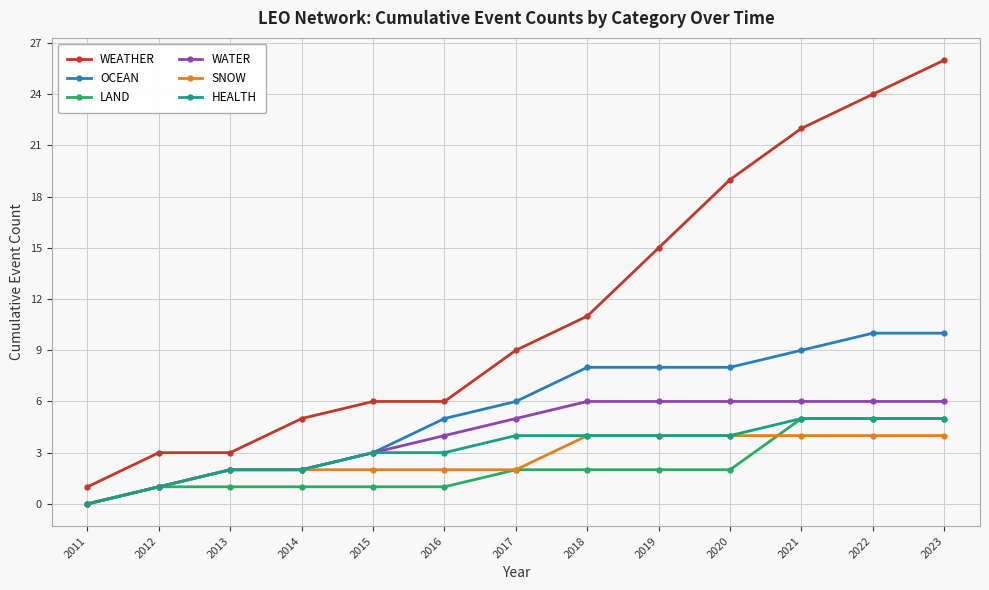

What value does the SNOW series have at 2023?

4